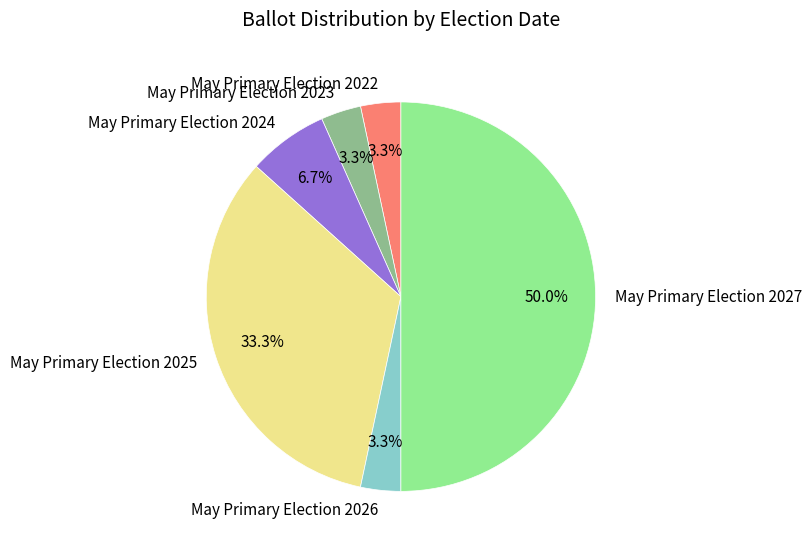

Does May Primary Election 2025 represent more than half of the total?

No